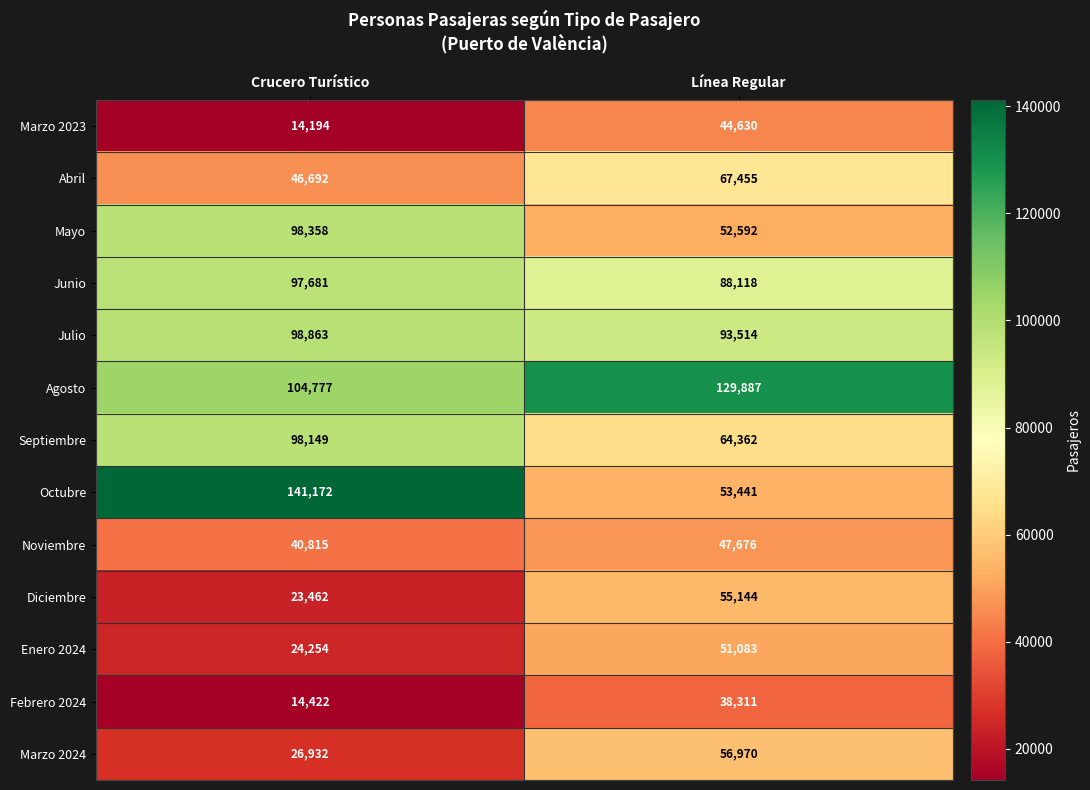

How many distinct data groups are displayed?

13